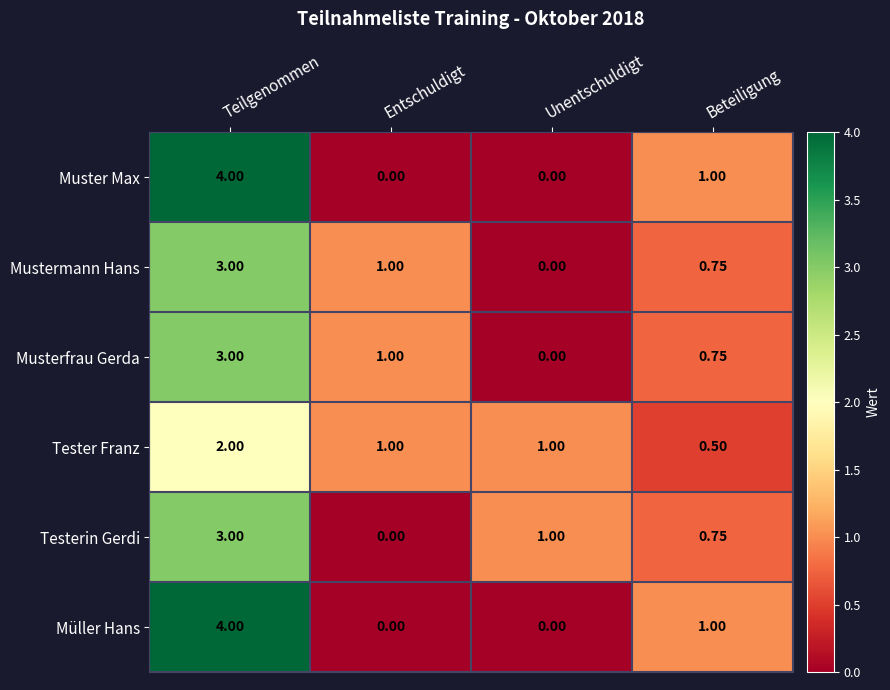

What is the maximum value shown in the chart?

4.0